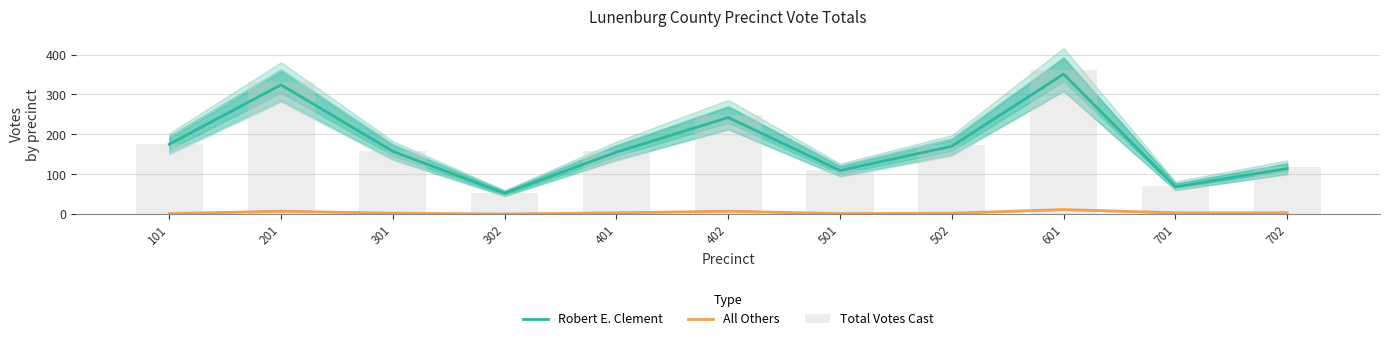

What is the spread (max minus min) of values at 301?

157